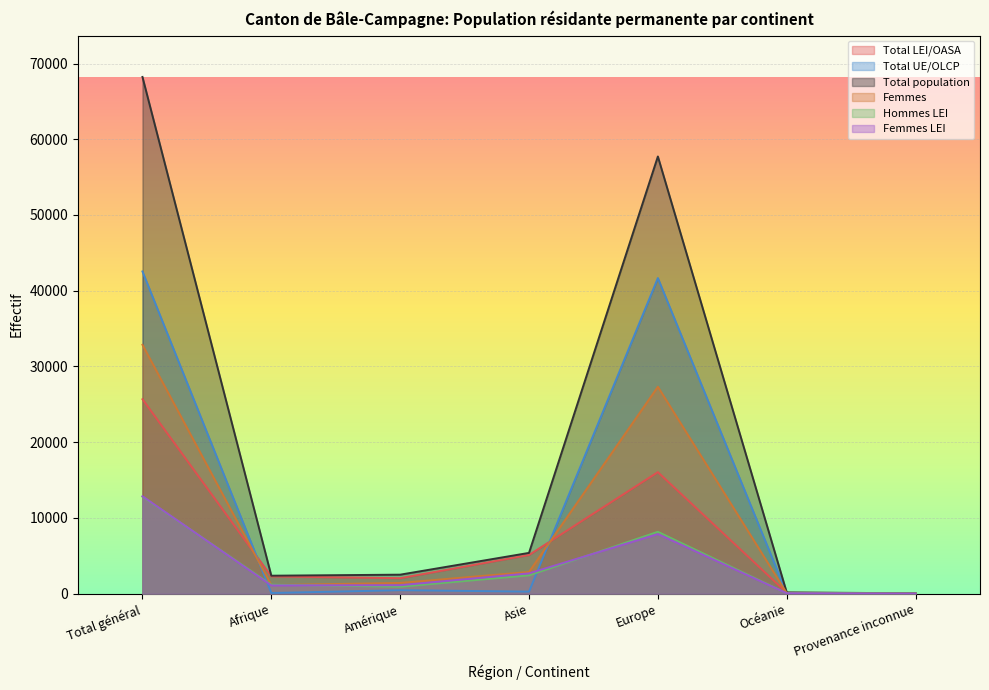

Reading left to right, transcribe all the data shown in this chart.

Total LEI/OASA: Total général=25680	Afrique=2285	Amérique=2049	Asie=5115	Europe=16051	Océanie=126	Provenance inconnue=54
Total UE/OLCP: Total général=42545	Afrique=92	Amérique=465	Asie=274	Europe=41674	Océanie=39	Provenance inconnue=1
Total population: Total général=68225	Afrique=2377	Amérique=2514	Asie=5389	Europe=57725	Océanie=165	Provenance inconnue=55
Femmes: Total général=32866	Afrique=1142	Amérique=1424	Asie=2875	Europe=27321	Océanie=85	Provenance inconnue=19
Hommes LEI: Total général=12812	Afrique=1191	Amérique=924	Asie=2427	Europe=8173	Océanie=62	Provenance inconnue=35
Femmes LEI: Total général=12868	Afrique=1094	Amérique=1125	Asie=2688	Europe=7878	Océanie=64	Provenance inconnue=19